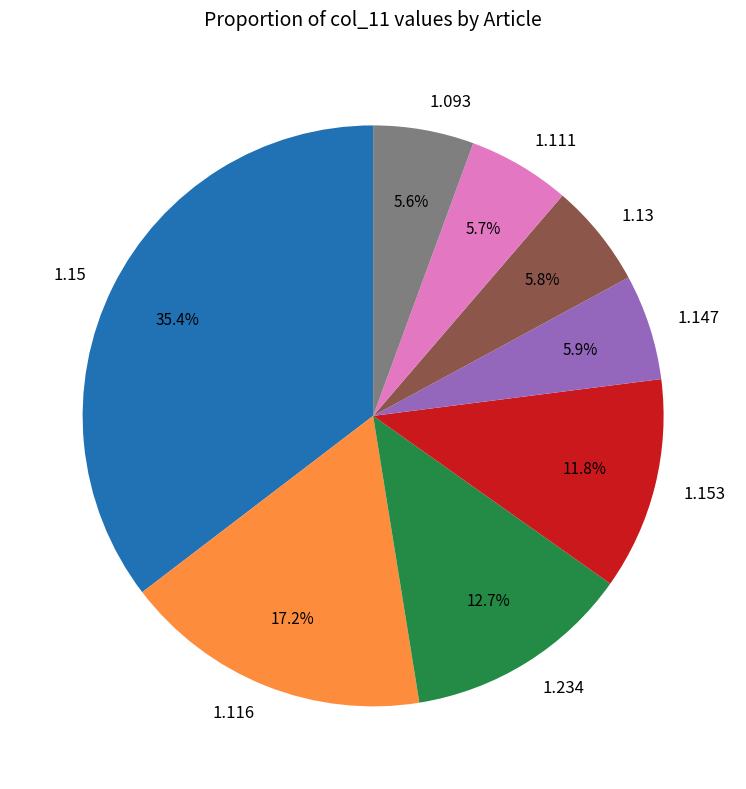

Is there a majority slice in this chart?

No